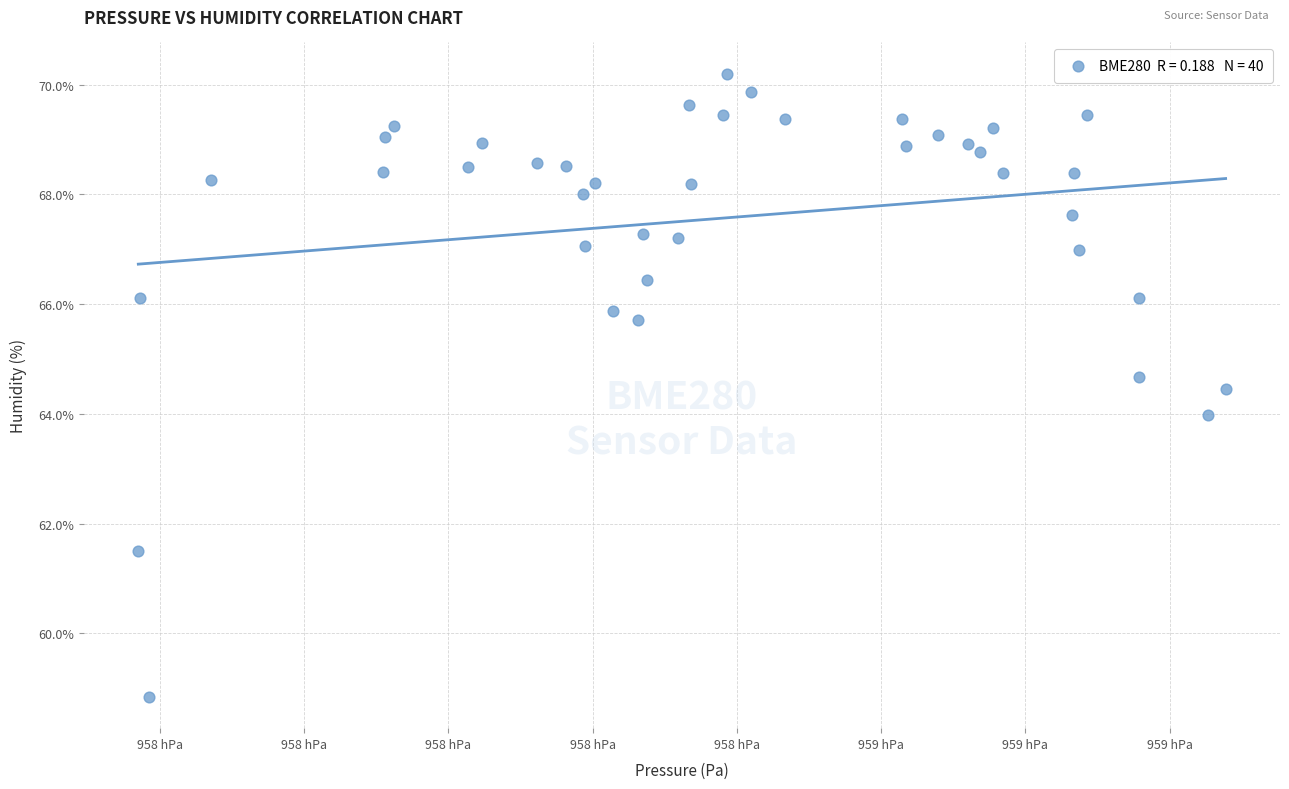

What is the range of X values (max minus min)?

188.4